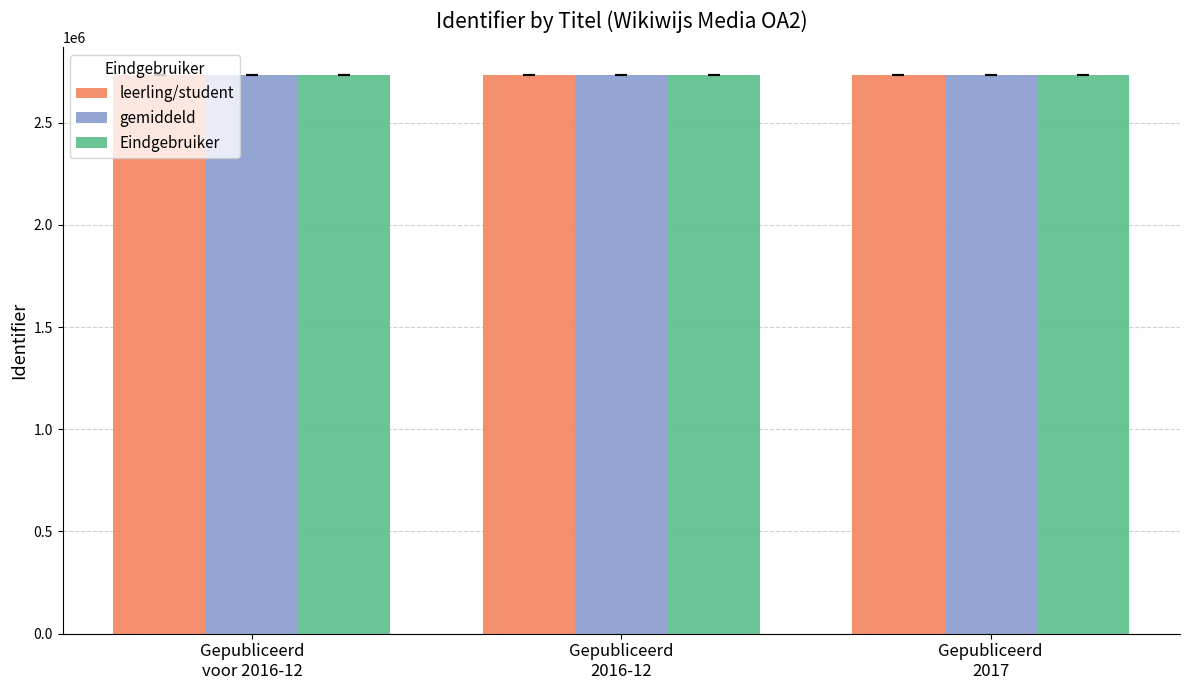

What is the spread (max minus min) of values at Gepubliceerd
2016-12?

77